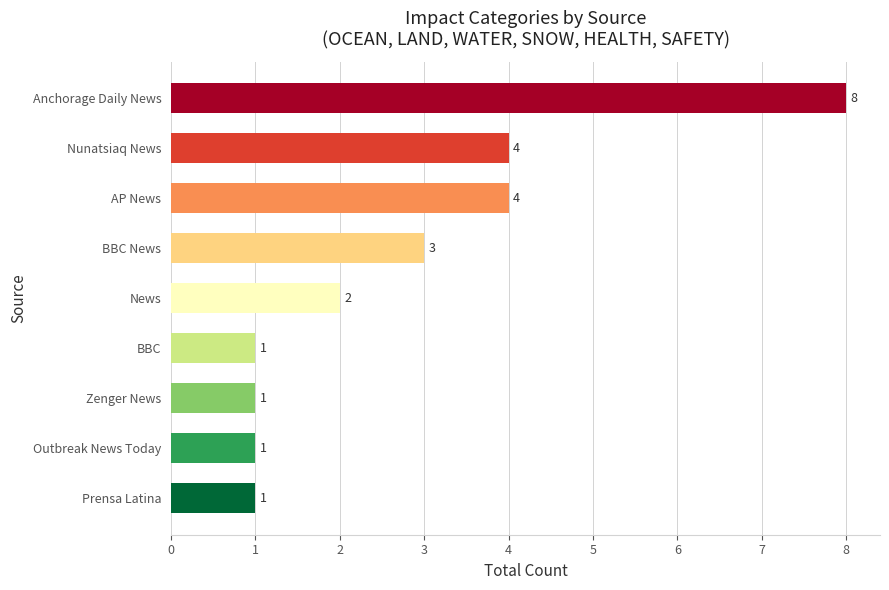

Count the number of data series in this chart.

1